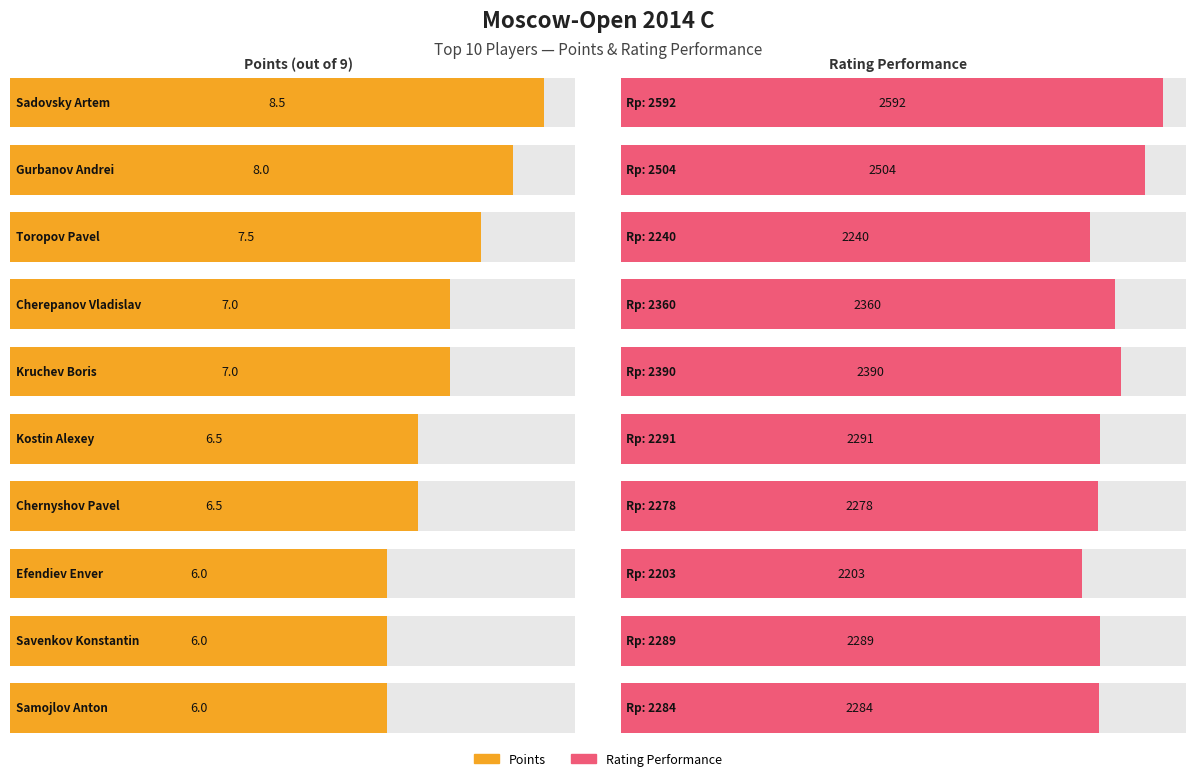

How many data points in Points are above 7?

3